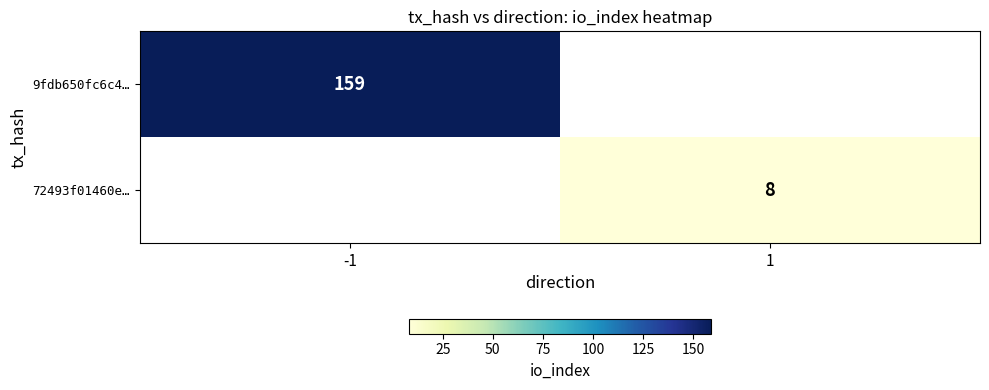

The 9fdb650fc6c4… series shows 39 at -1. True or false?

False